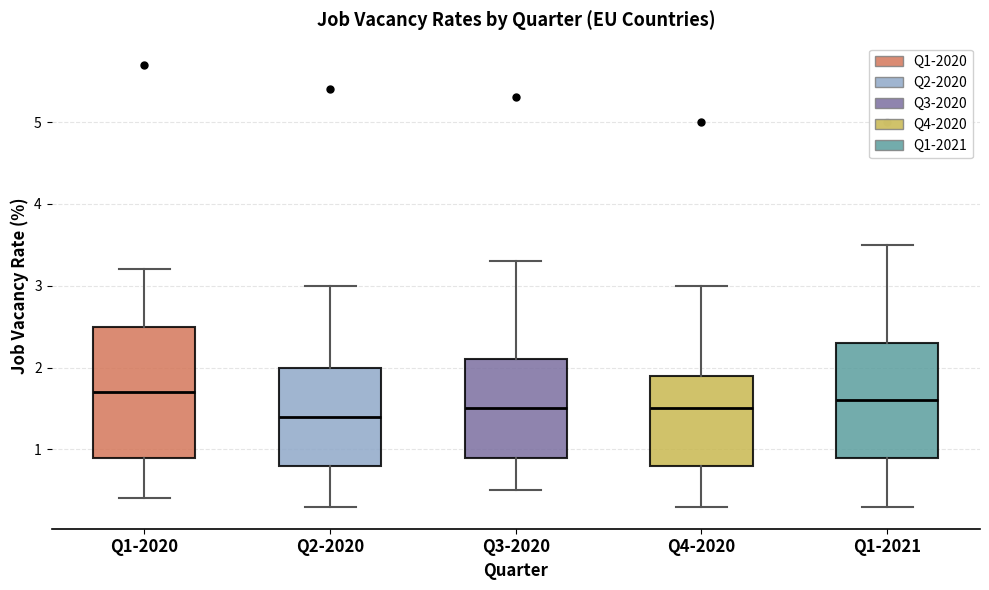

Comparing the boxes themselves (not the whiskers), which one is the tallest?

Q1-2020